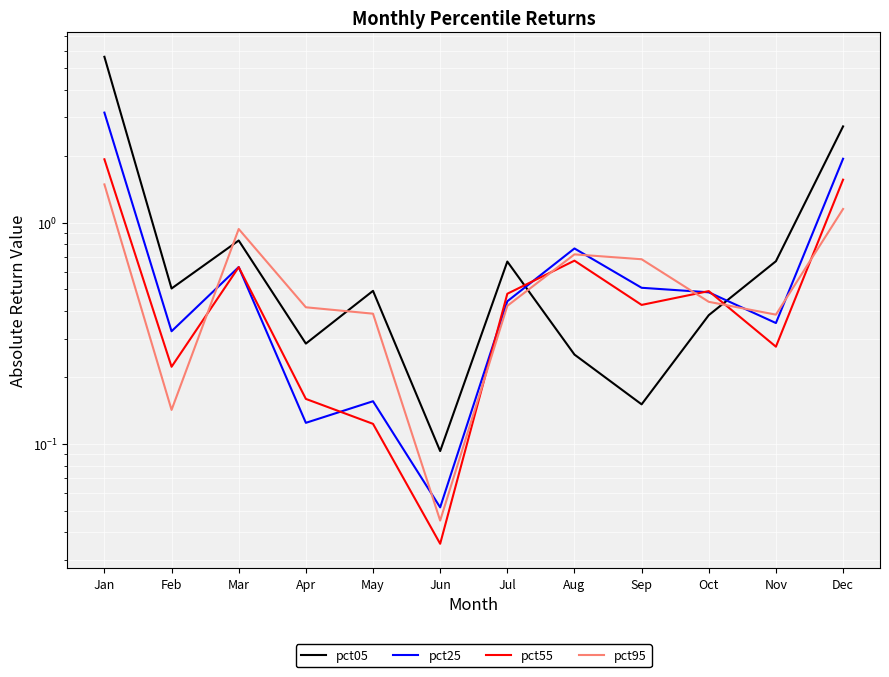

Reading left to right, list all the values displayed in this chart.

pct05: Jan=5.6	Feb=0.5	Mar=0.8	Apr=0.3	May=0.5	Jun=0.1	Jul=0.7	Aug=0.3	Sep=0.2	Oct=0.4	Nov=0.7	Dec=2.7
pct25: Jan=3.1	Feb=0.3	Mar=0.6	Apr=0.1	May=0.2	Jun=0.1	Jul=0.4	Aug=0.8	Sep=0.5	Oct=0.5	Nov=0.4	Dec=1.9
pct55: Jan=1.9	Feb=0.2	Mar=0.6	Apr=0.2	May=0.1	Jun=0.0	Jul=0.5	Aug=0.7	Sep=0.4	Oct=0.5	Nov=0.3	Dec=1.6
pct95: Jan=1.5	Feb=0.1	Mar=0.9	Apr=0.4	May=0.4	Jun=0.0	Jul=0.4	Aug=0.7	Sep=0.7	Oct=0.4	Nov=0.4	Dec=1.2